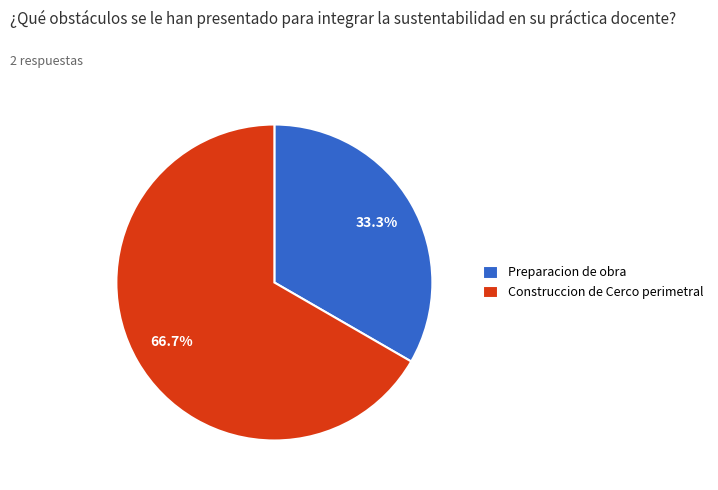

To the nearest percent, what is the difference between the Preparacion de obra and Construccion de Cerco perimetral slice percentages?

33%